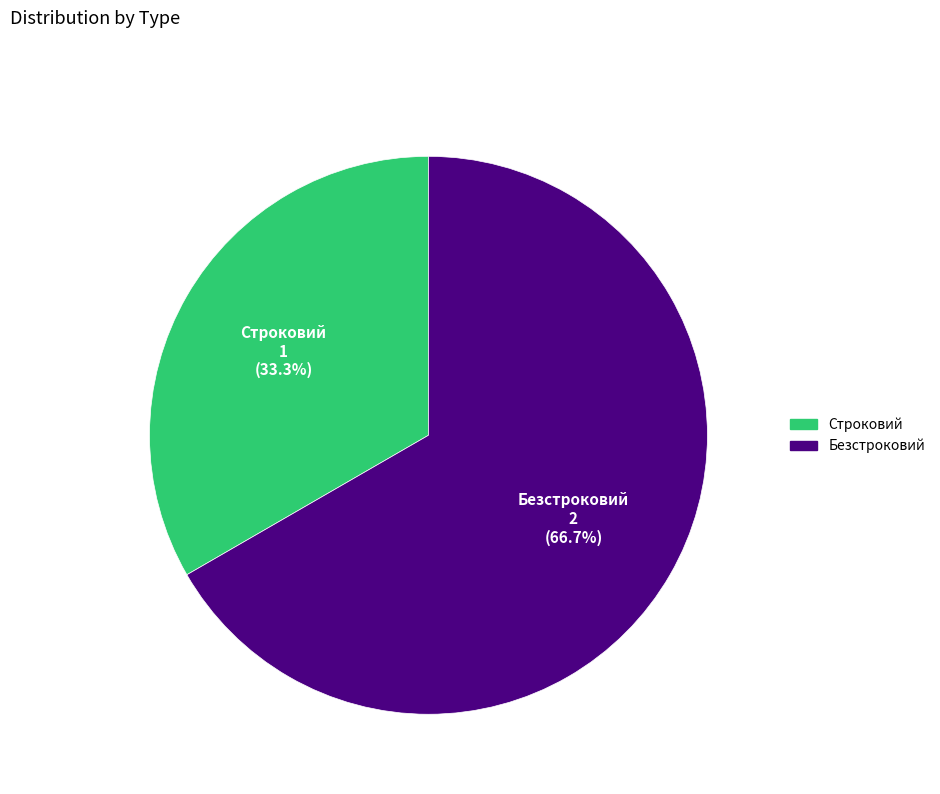

Approximately how many times larger is the value at Строковий compared to Безстроковий?

0.5